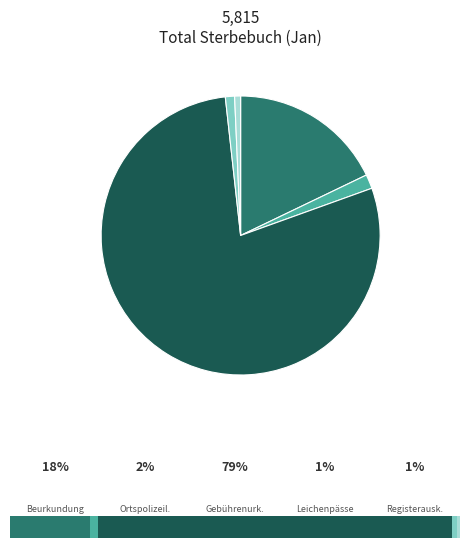

Does gebührenpflichtige Urkunden represent more than half of the total?

Yes